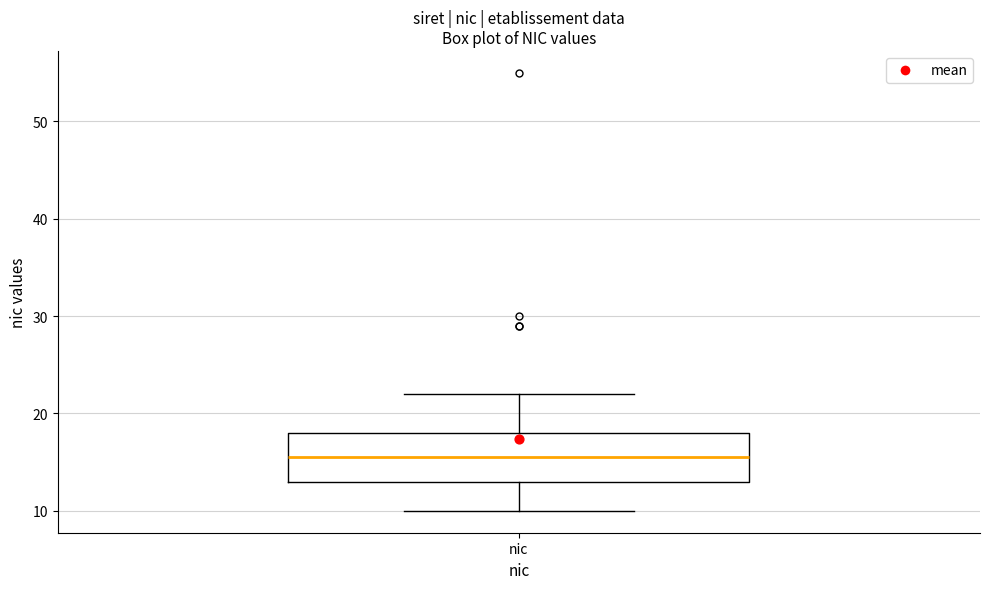

Read this box plot against the y-axis: the position of the median line, the range covered by the box, and the ends of both whiskers. The values are not printed on the chart, so give them approximately, as read against the axis.

median 16, box 13 to 18, whiskers 10 to 22